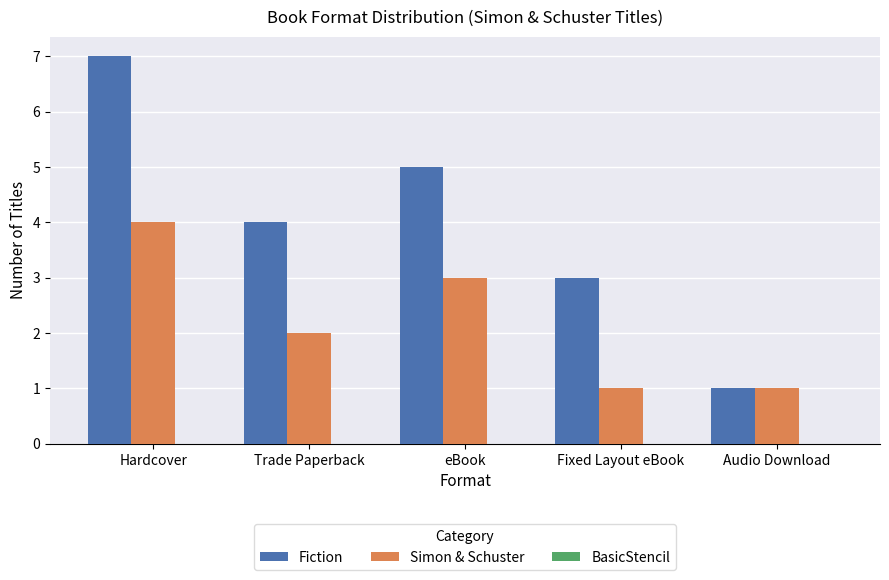

What is the approximate value of Fiction at Fixed Layout eBook?

3